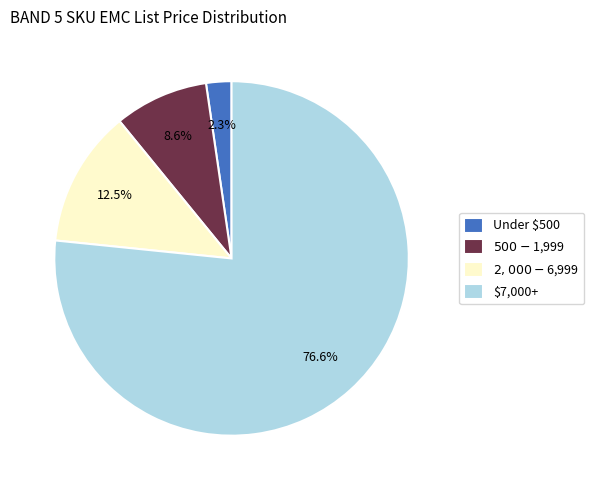

What portion of the pie excludes $7,000+?

23.4%